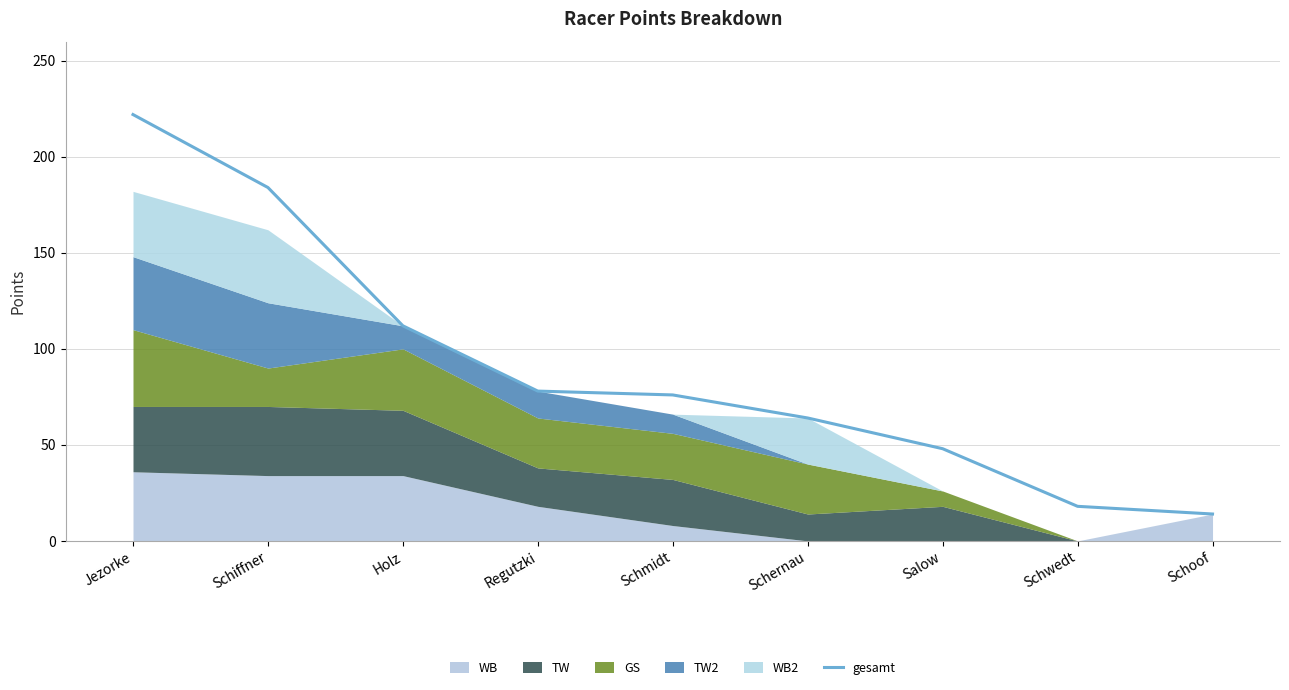

Reading left to right, transcribe all the data shown in this chart.

222	184	112	78	76	64	48	18	14